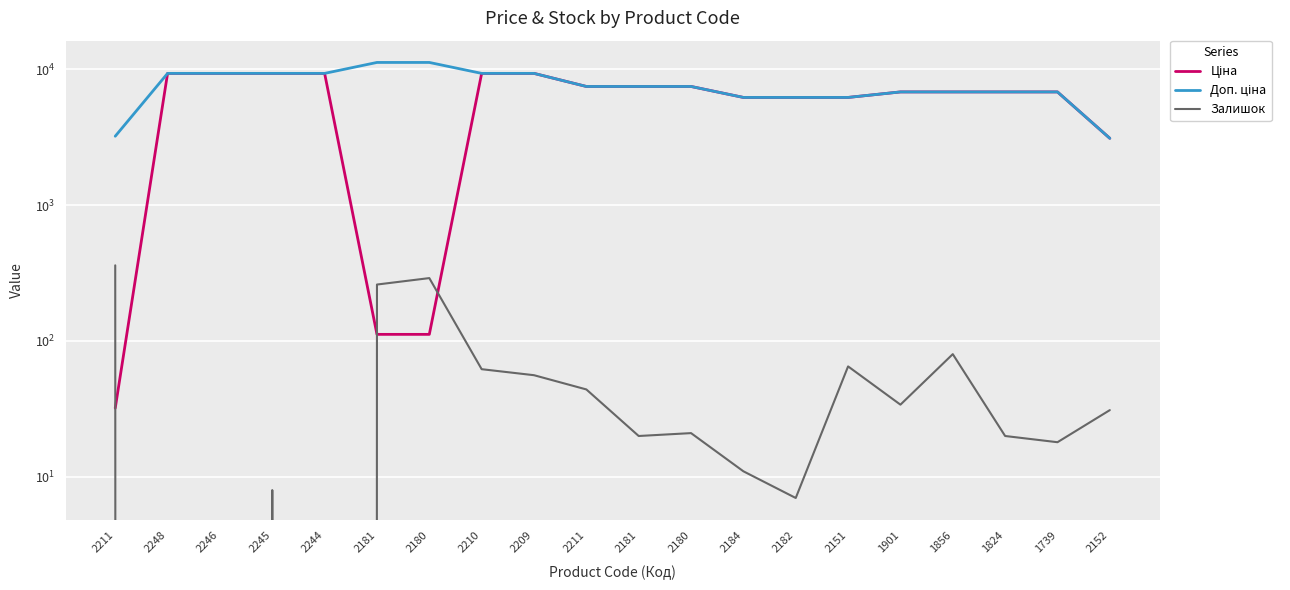

What is the label of the 1st point from the left?

2211